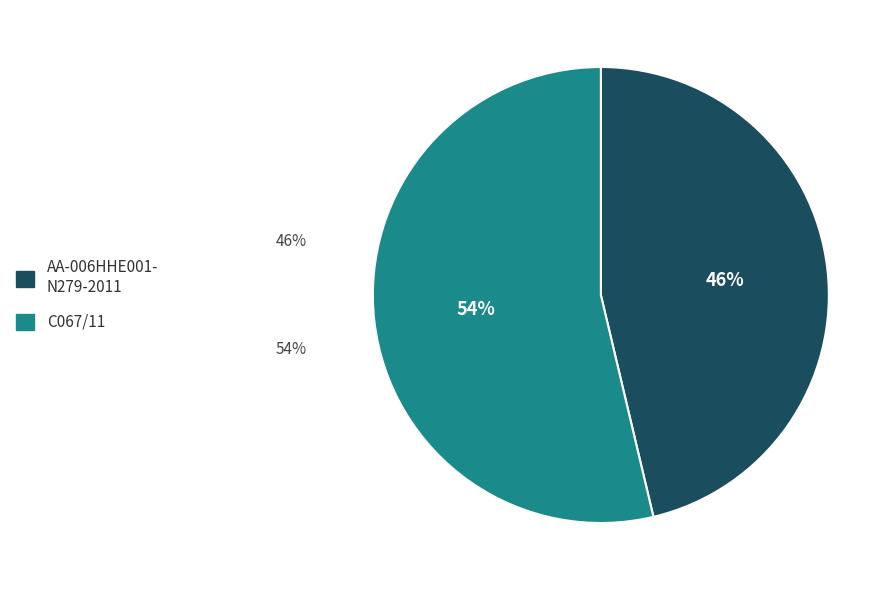

Is there any slice that represents more than half of the pie?

Yes